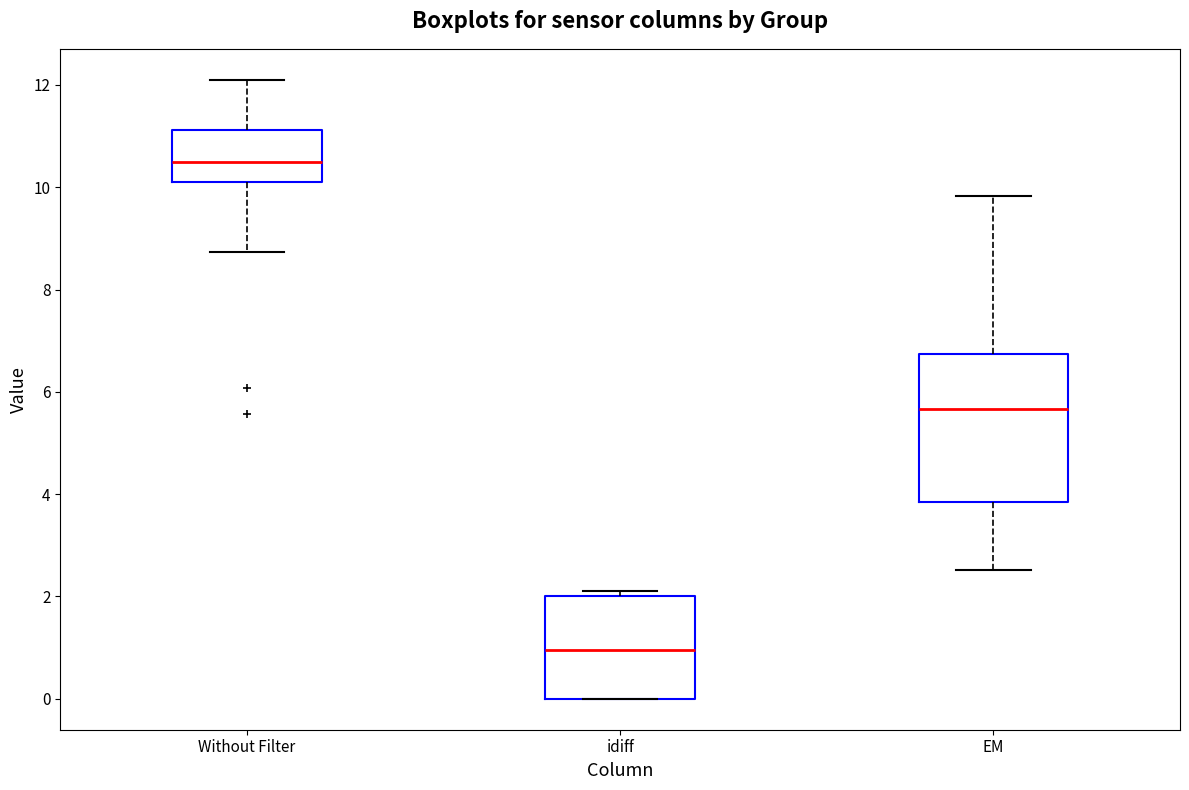

Which box has the highest median line?

Without Filter